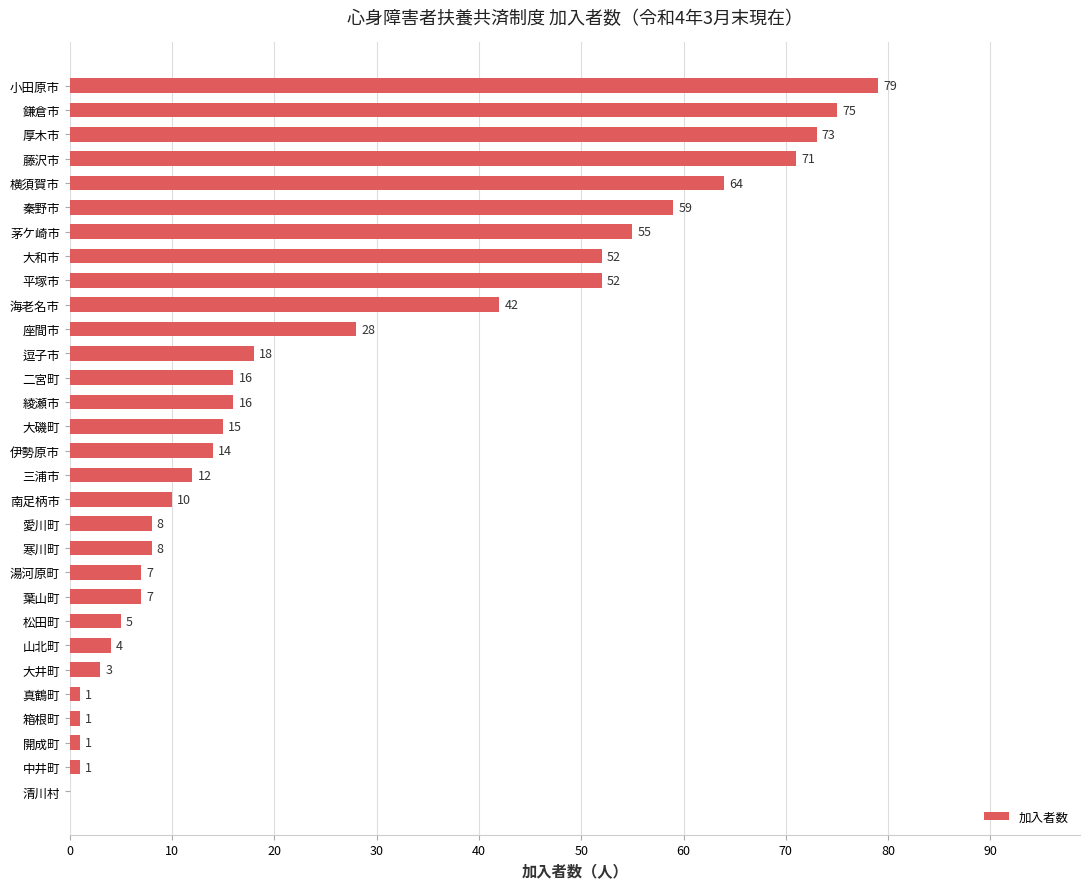

What is the maximum value shown in the chart?

79